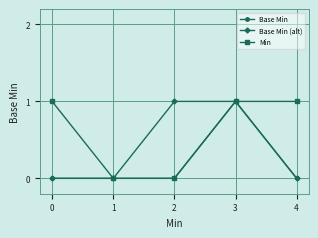

Reading left to right, transcribe all the data shown in this chart.

Base Min: 0=0	1=0	2=0	3=1	4=0
Base Min (alt): 0=0	1=0	2=1	3=1	4=0
Min: 0=1	1=0	2=0	3=1	4=1